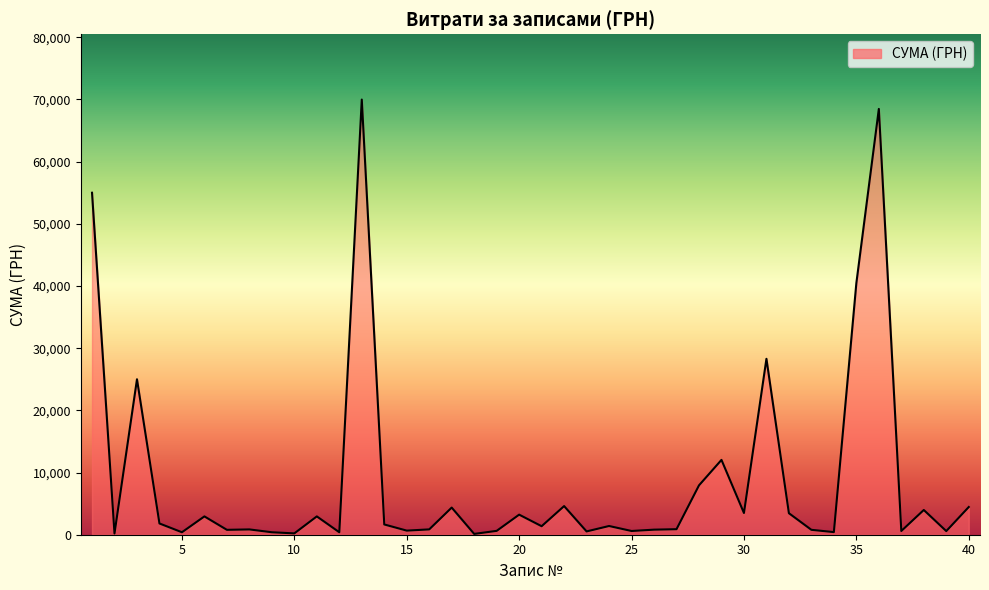

What is the greatest value displayed?

69984.0